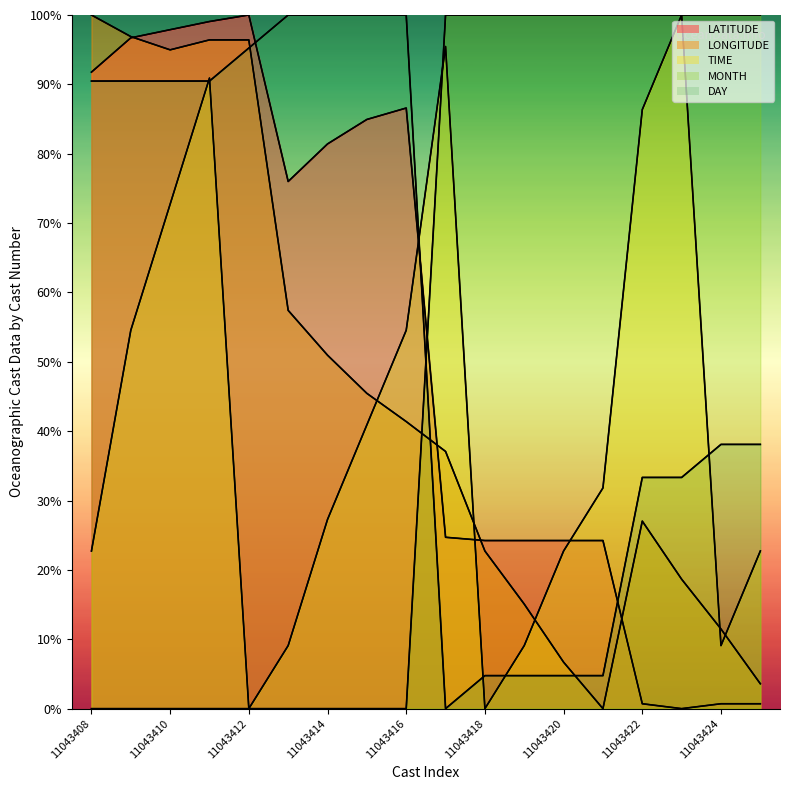

True or false: MONTH has more than 2 interior local peaks.

False